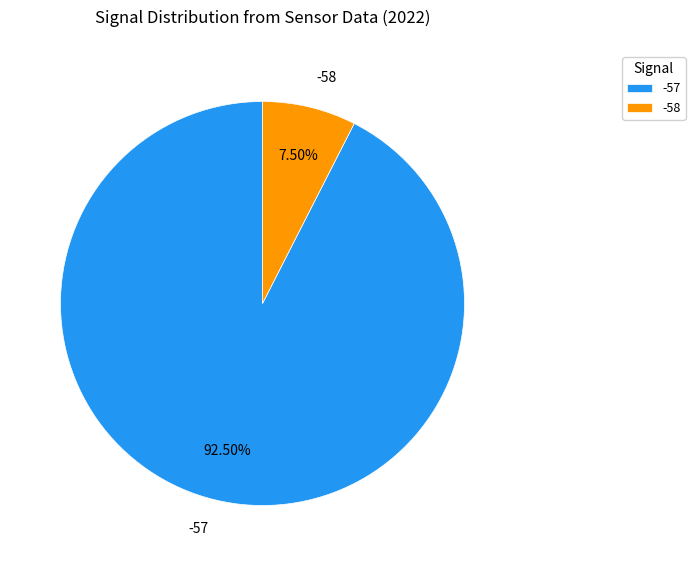

How many slices are in this pie chart?

2